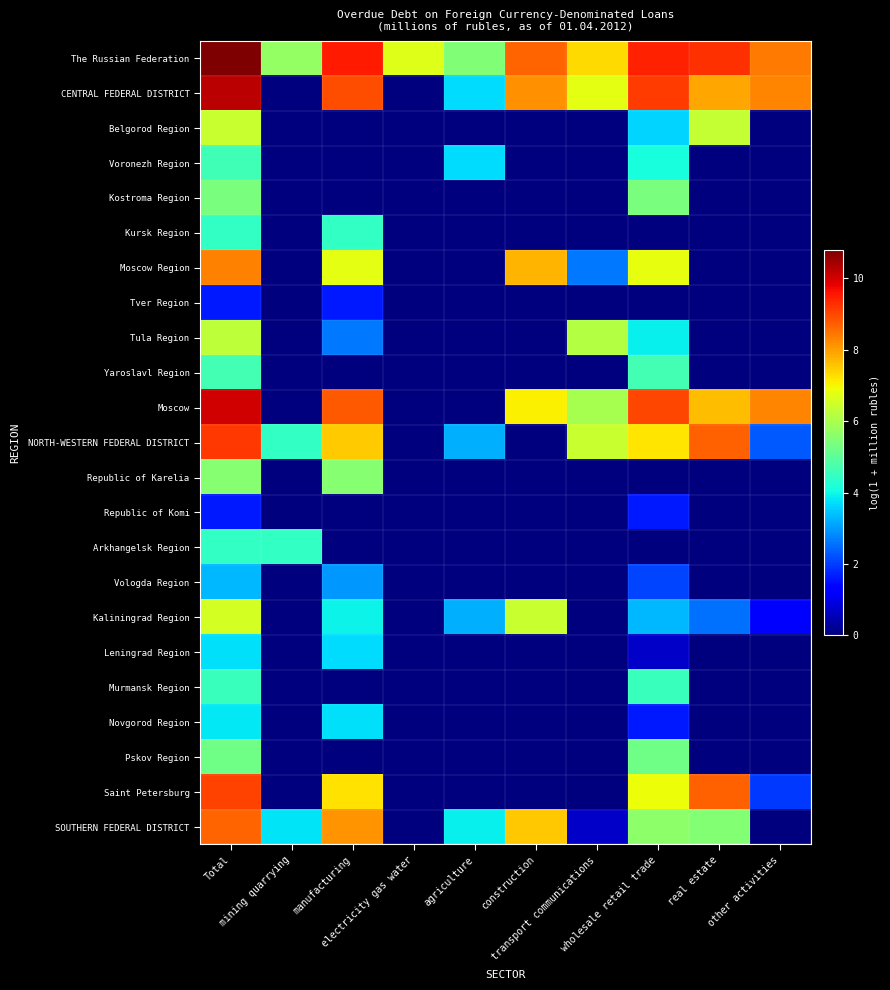

Rank the series by their maximum value, from highest to lowest.

The Russian Federation, CENTRAL FEDERAL DISTRICT, Moscow, NORTH-WESTERN FEDERAL DISTRICT, Saint Petersburg, SOUTHERN FEDERAL DISTRICT, Moscow Region, Kaliningrad Region, Belgorod Region, Tula Region, Republic of Karelia, Kostroma Region, Pskov Region, Yaroslavl Region, Voronezh Region, Murmansk Region, Kursk Region, Arkhangelsk Region, Novgorod Region, Leningrad Region, Vologda Region, Tver Region, Republic of Komi